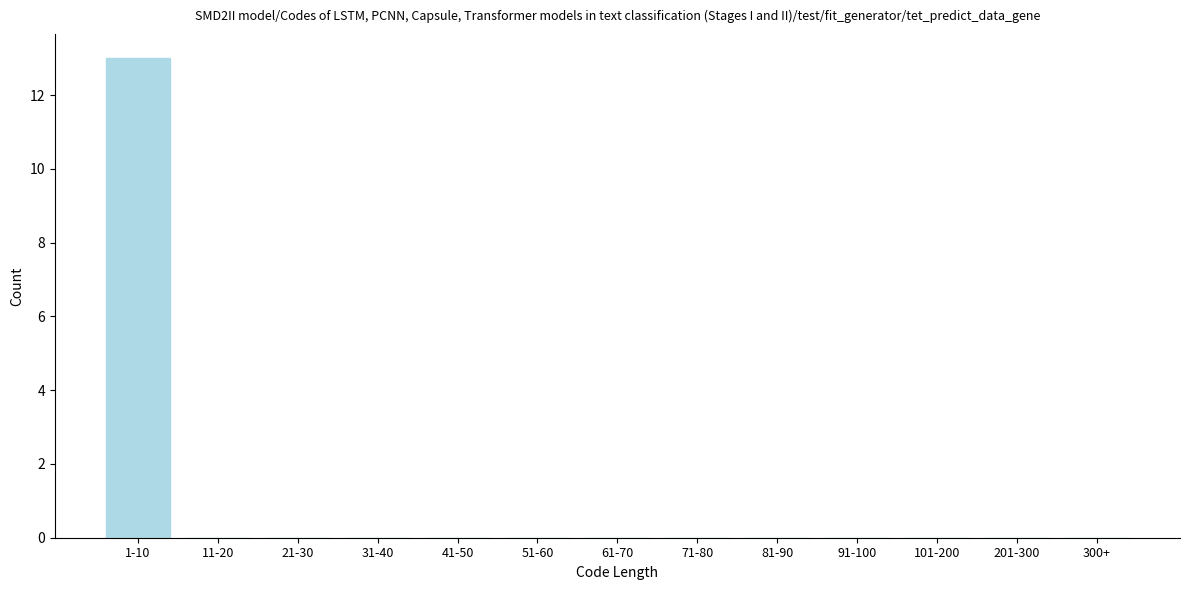

Reading left to right, transcribe all the data shown in this chart.

1-10=13	11-20=0	21-30=0	31-40=0	41-50=0	51-60=0	61-70=0	71-80=0	81-90=0	91-100=0	101-200=0	201-300=0	300+=0